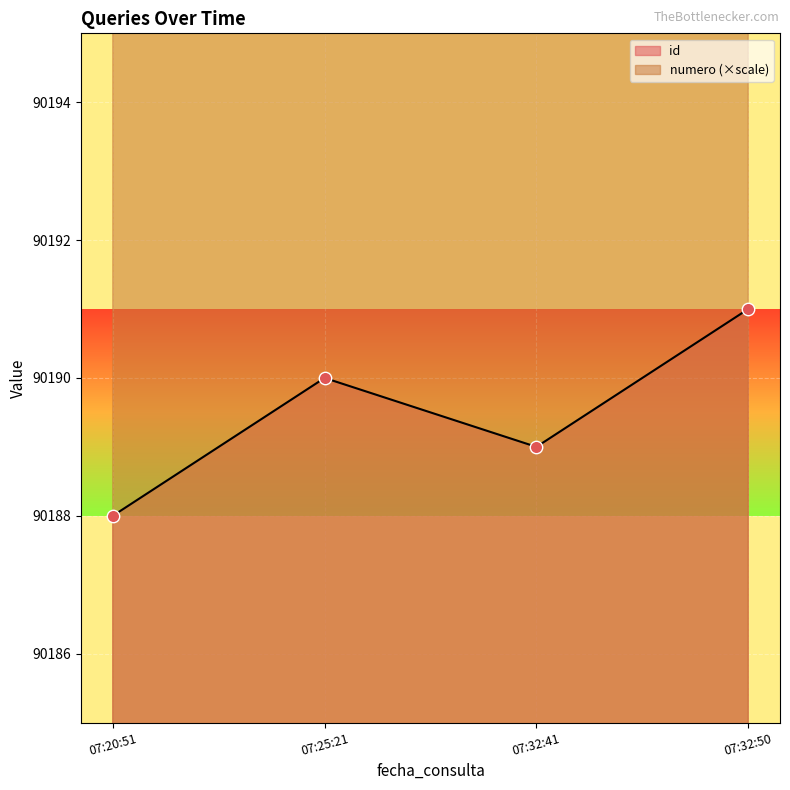

Which series reaches the maximum Y coordinate?

numero